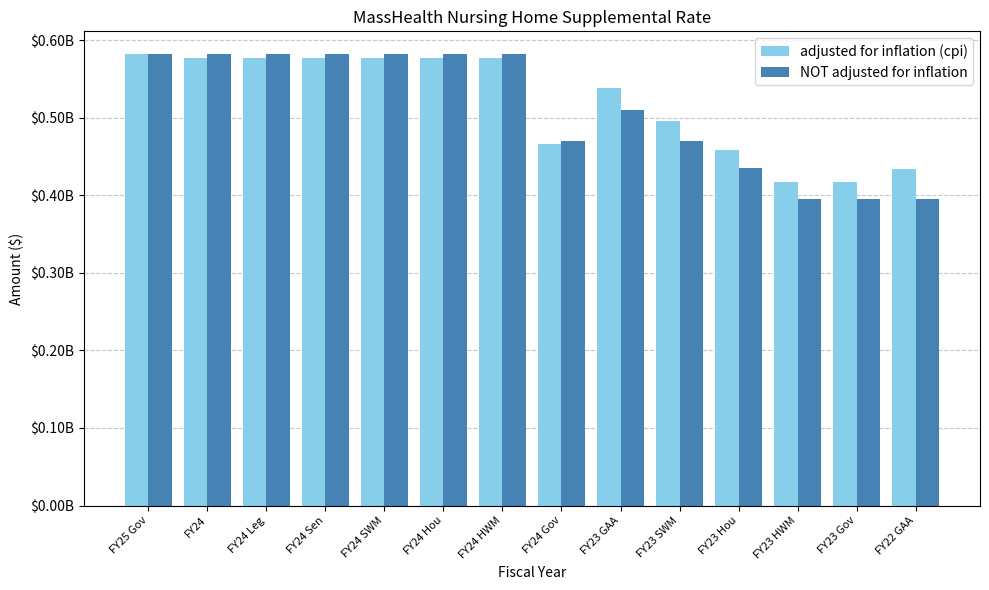

What are all the series names shown in the legend?

adjusted for inflation (cpi), NOT adjusted for inflation